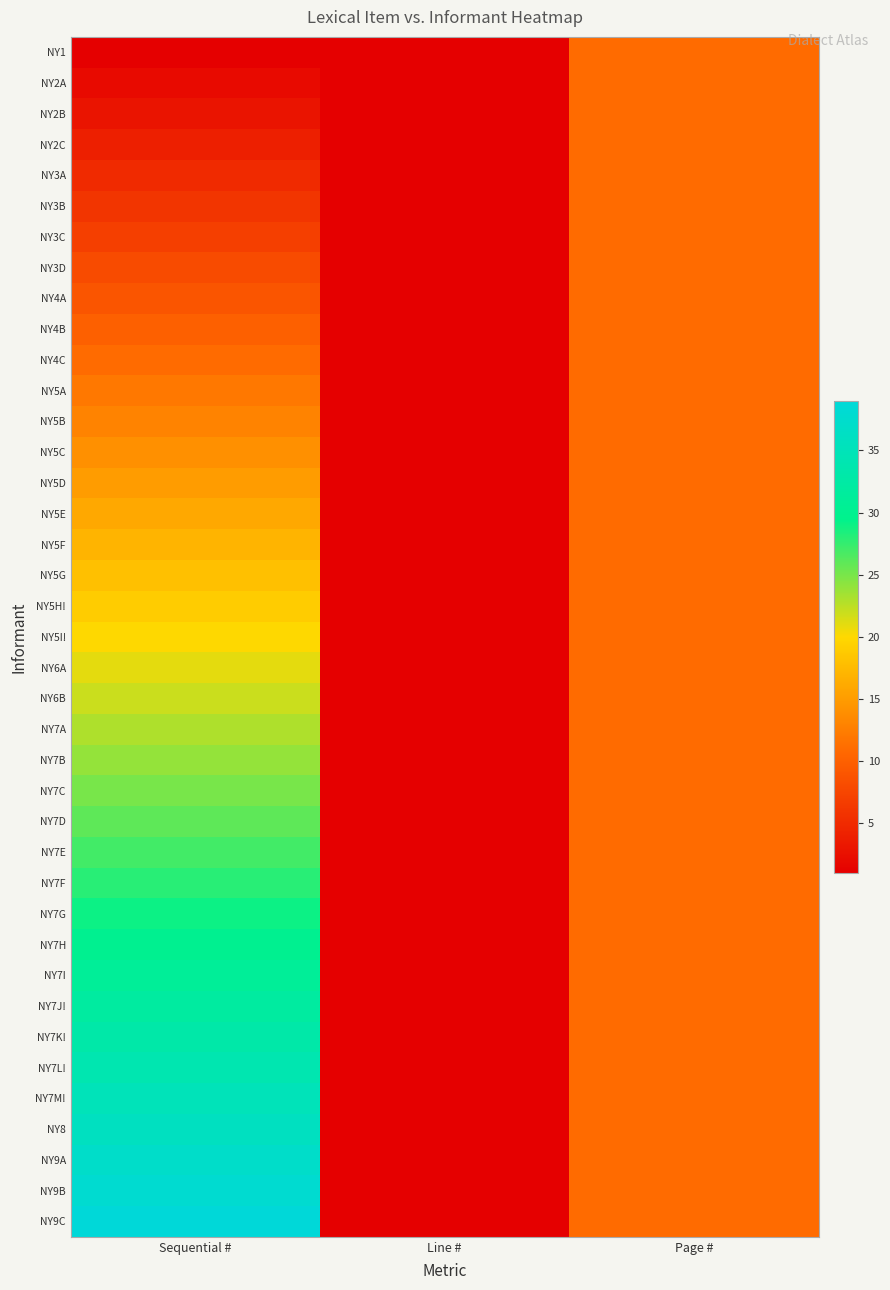

At which category does the chart reach its minimum across all series?

Sequential #